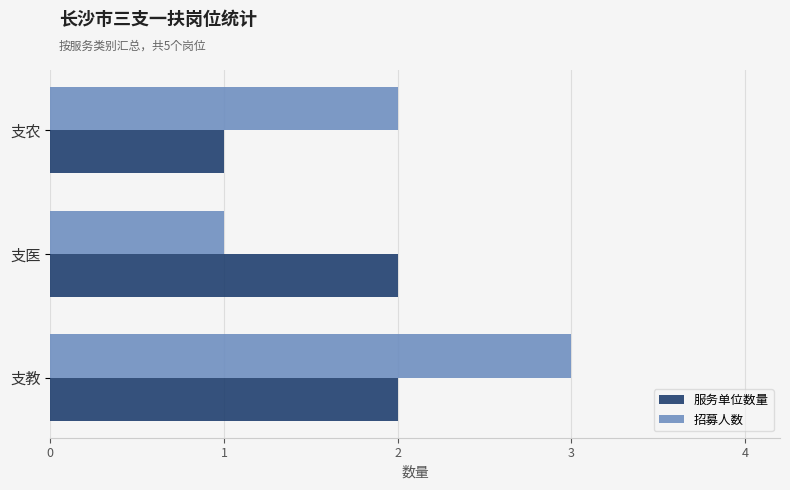

Is it true that 服务单位数量 equals 1 at 支农?

True